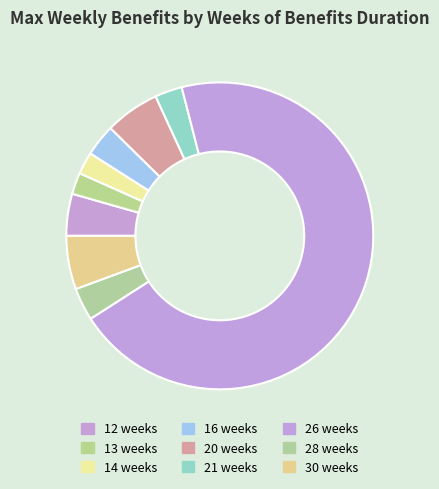

What is the change in value from 14 weeks to 20 weeks?

+81